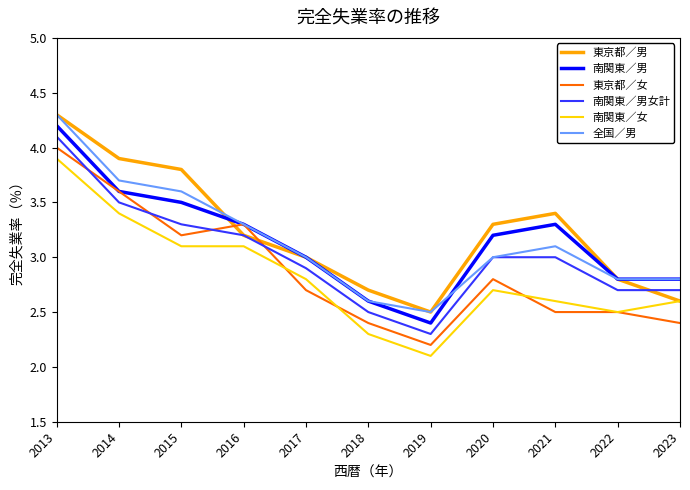

True or false: 全国／男 has a value of 1.4 at 2023.

False